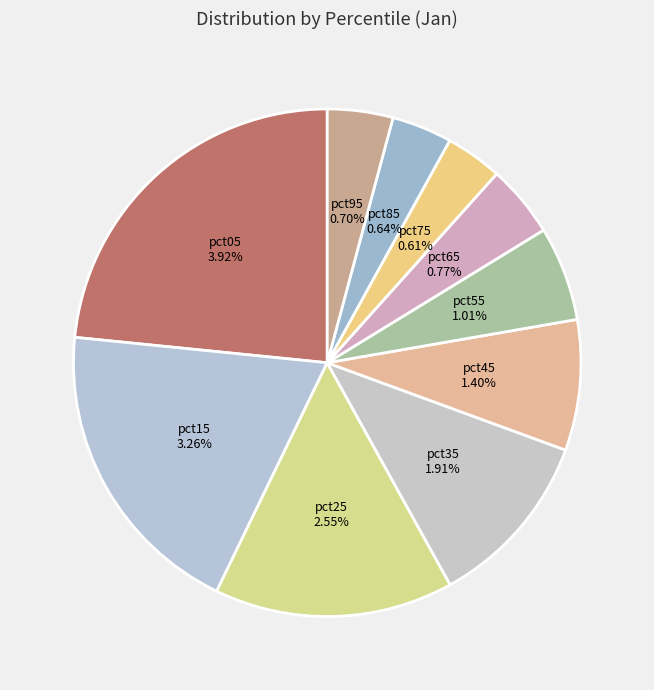

What is the ratio of the value at pct55 to the value at pct25?

0.4